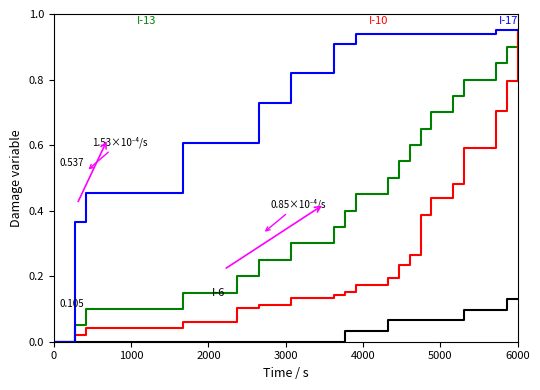

Is this an area chart (filled region under the line)?

No